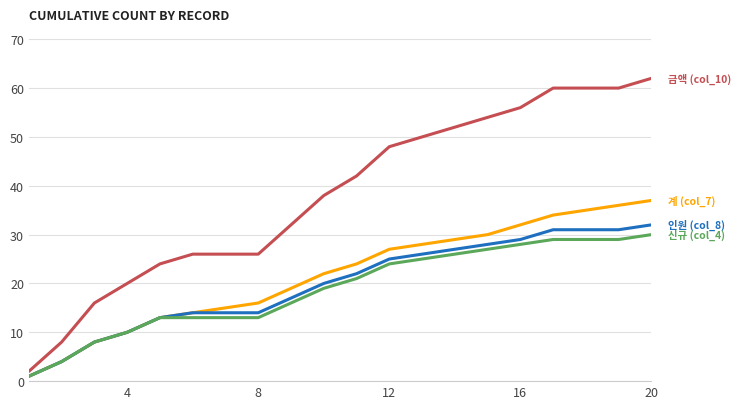

What is the maximum value shown in the chart?

62